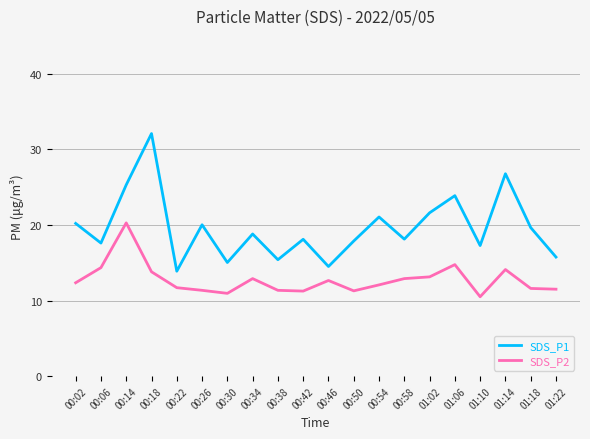

What is the spread (max minus min) of values at 00:30?

4.1